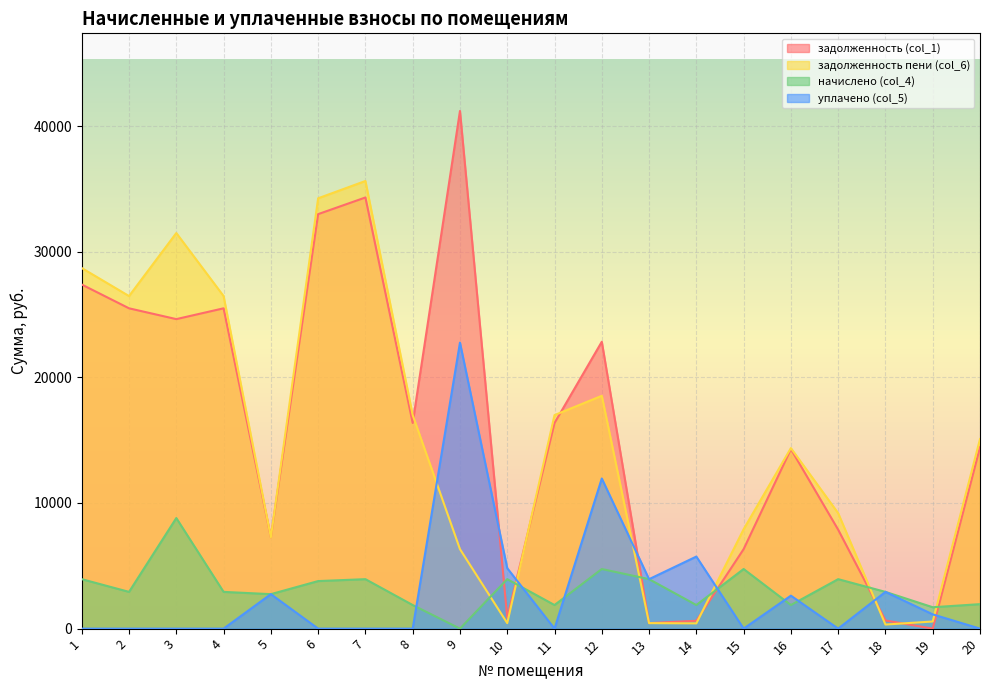

At which category does уплачено (col_5) reach its first local valley?

11